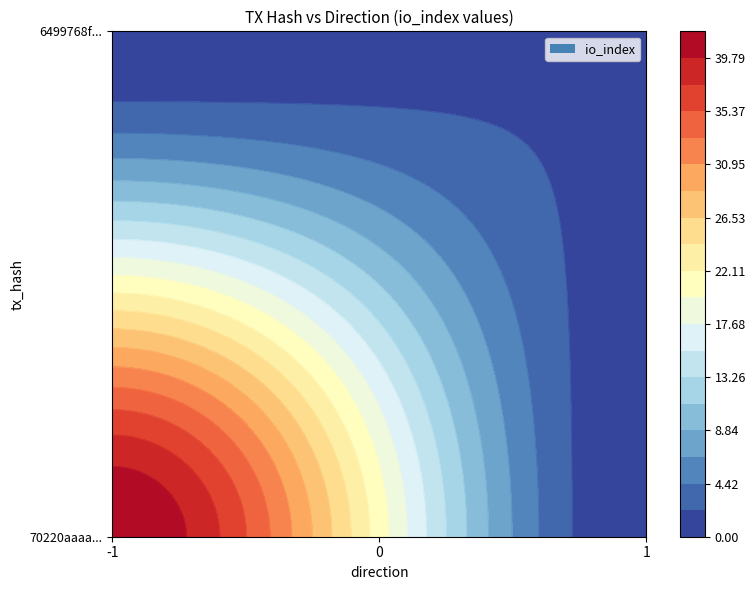

Rank the series at direction from lowest to highest value.

70220aaaa03173d899f8652b324b7071d1c0f88, 6499768f6022c0d9e586603d7d4997f40b716df